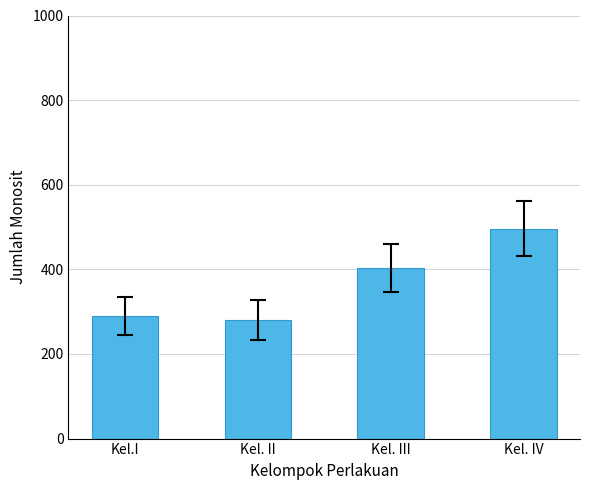

What is the label of the 3rd bar from the right?

Kel. II